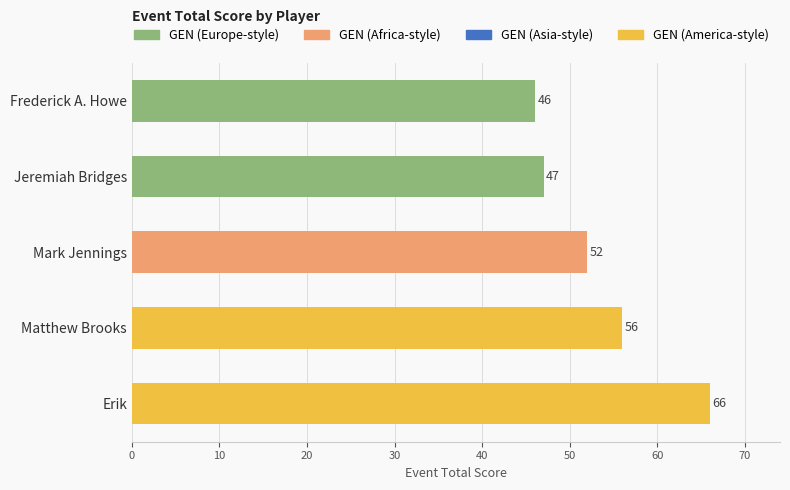

List the labels in order of value, smallest first.

Frederick A. Howe, Jeremiah Bridges, Mark Jennings, Matthew Brooks, Erik